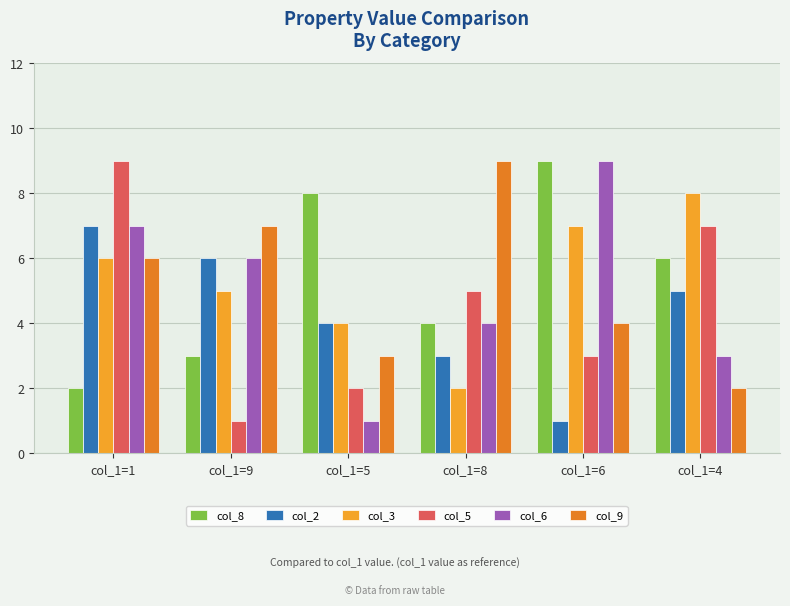

The value of col_5 at col_1=1 is 9. True or false?

True